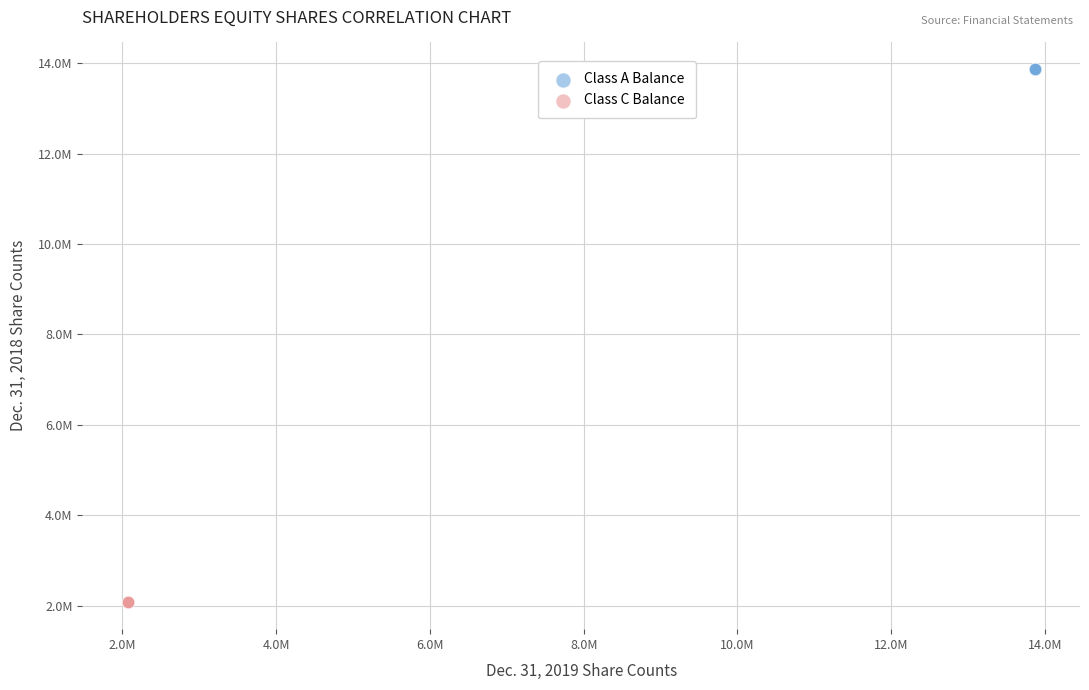

Which series contains the highest Y value?

Class A Balance